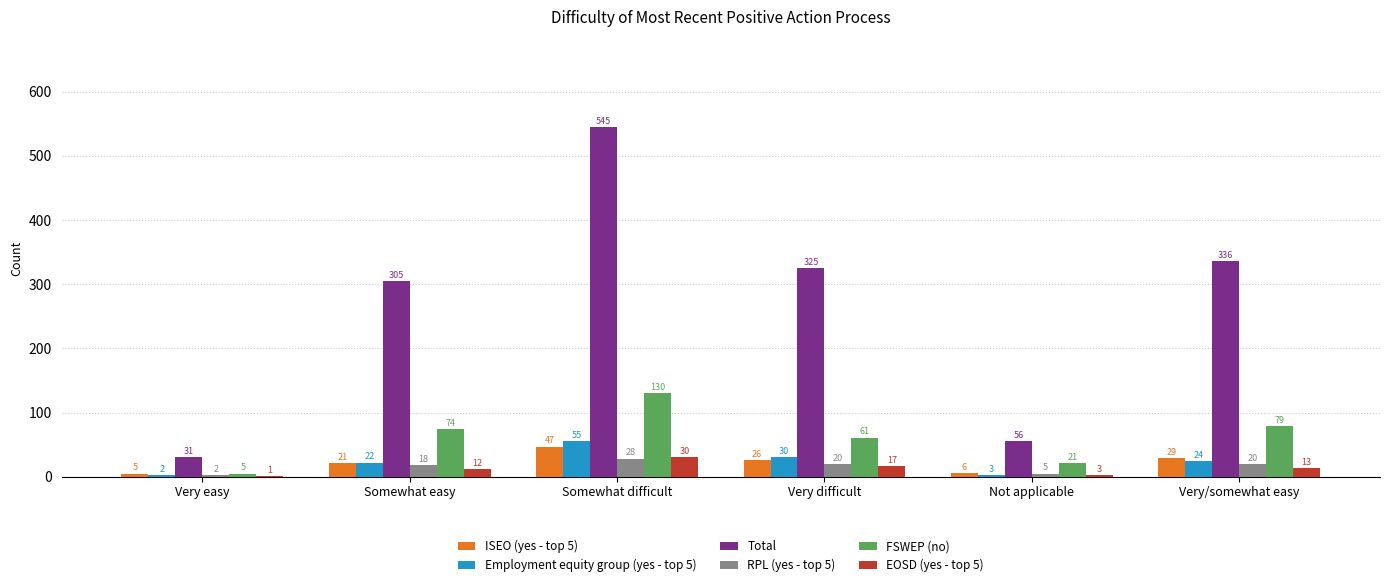

At which label does Total reach its peak?

Somewhat difficult